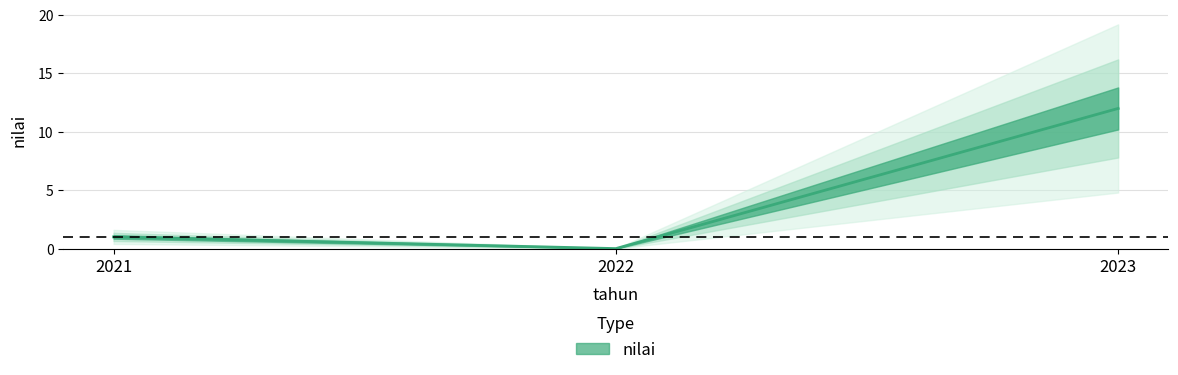

True or false: the data shows 12 at 2023.

True